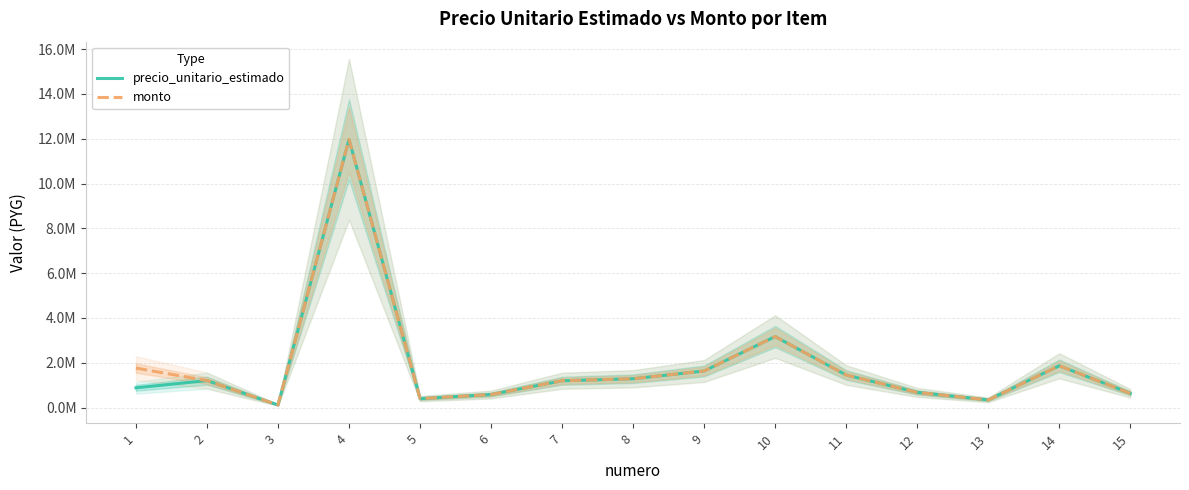

How many data points in monto are less than 1201333?

7